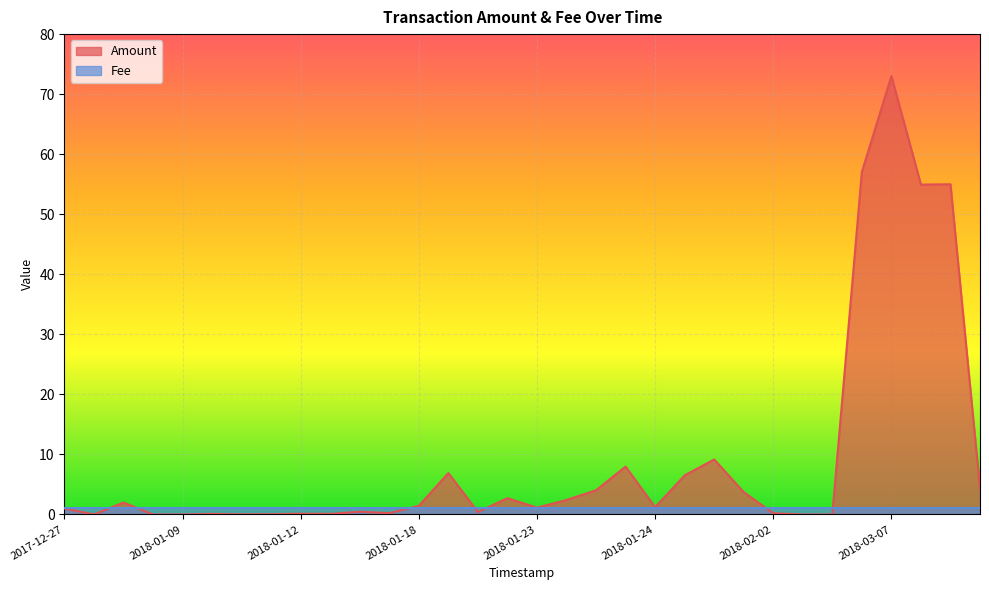

At which label is the value closest to 36?

2018-04-10